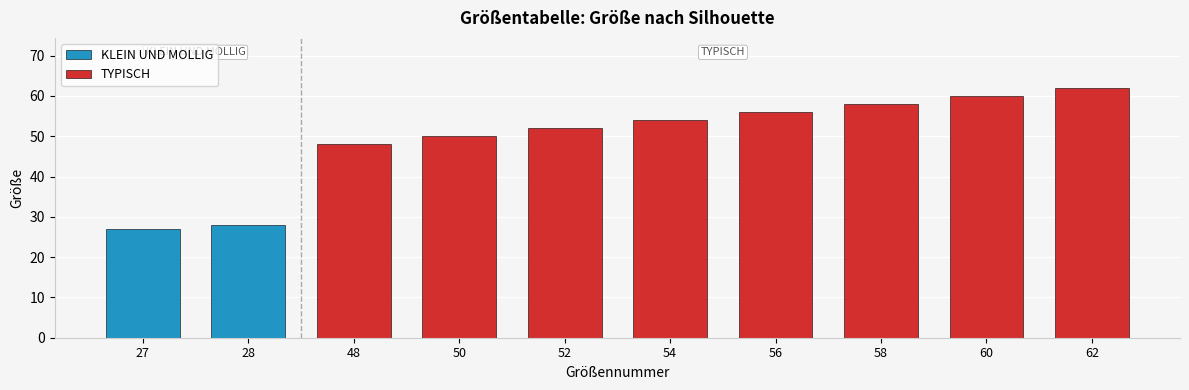

At which label is TYPISCH closest to 55?

54